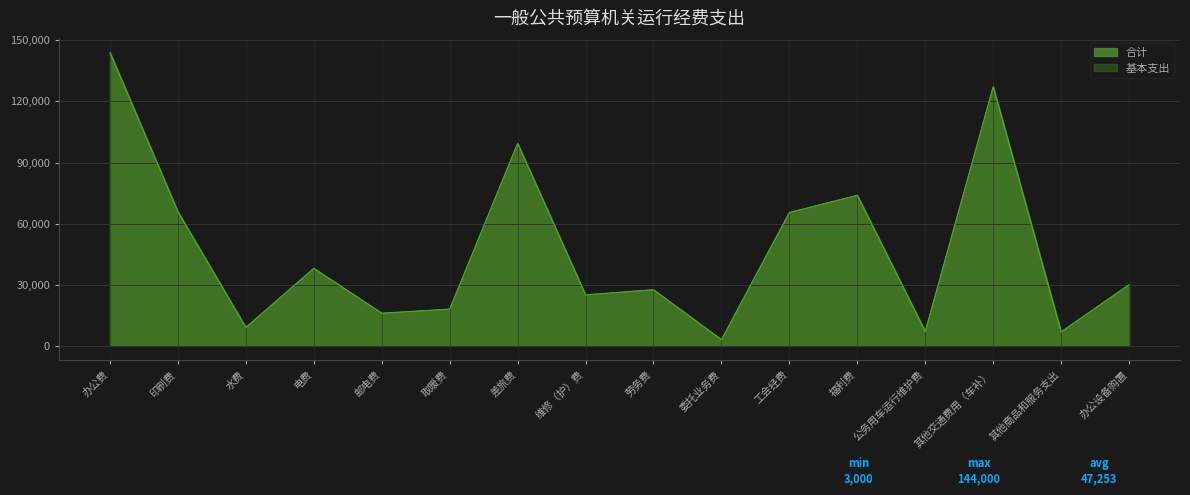

Where is 基本支出 nearest to the value 73500?

福利费